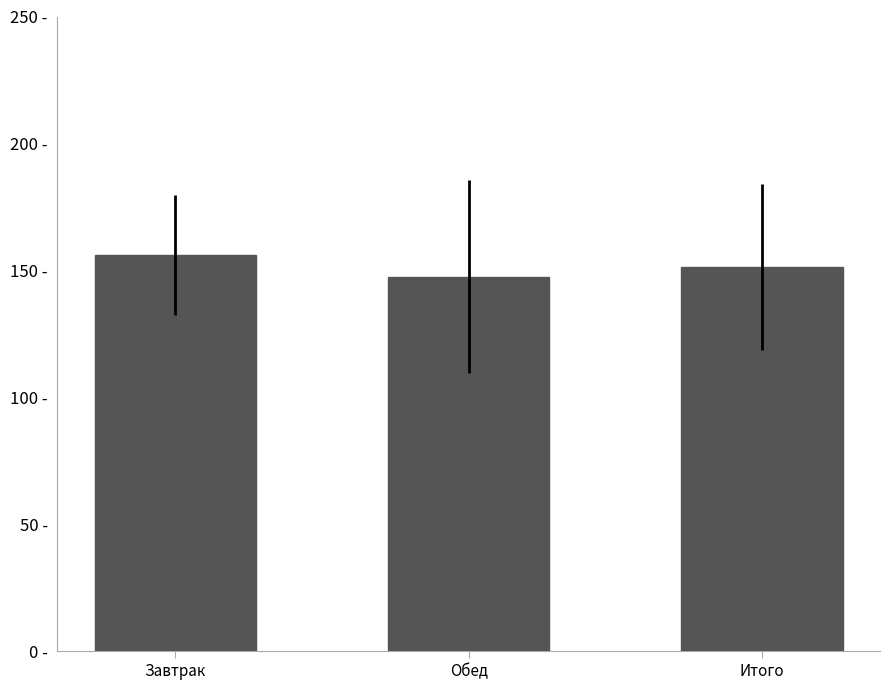

The value at Обед is 81.7. True or false?

False